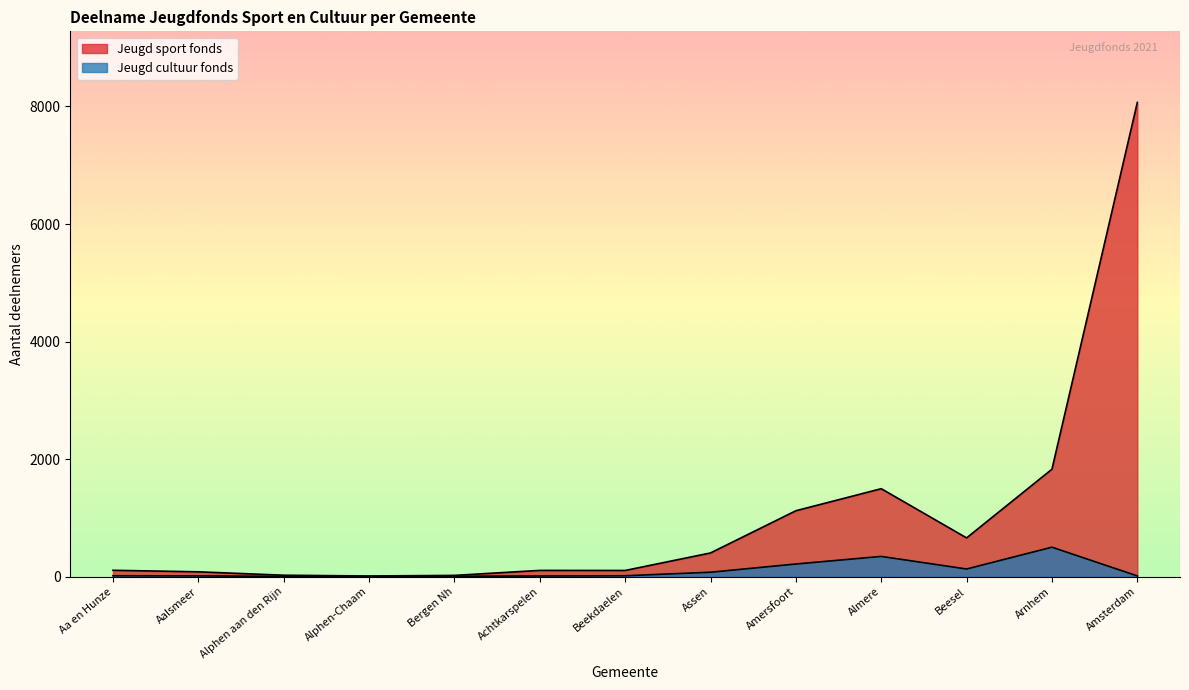

At which label does Jeugd sport fonds reach its minimum?

Alphen-Chaam